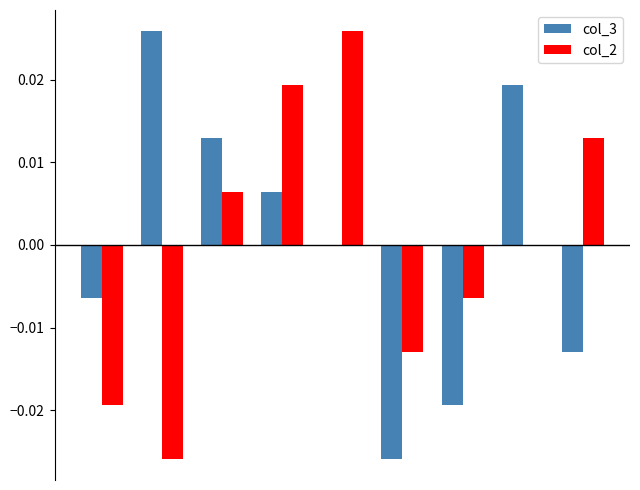

How many groups of bars are there?

9